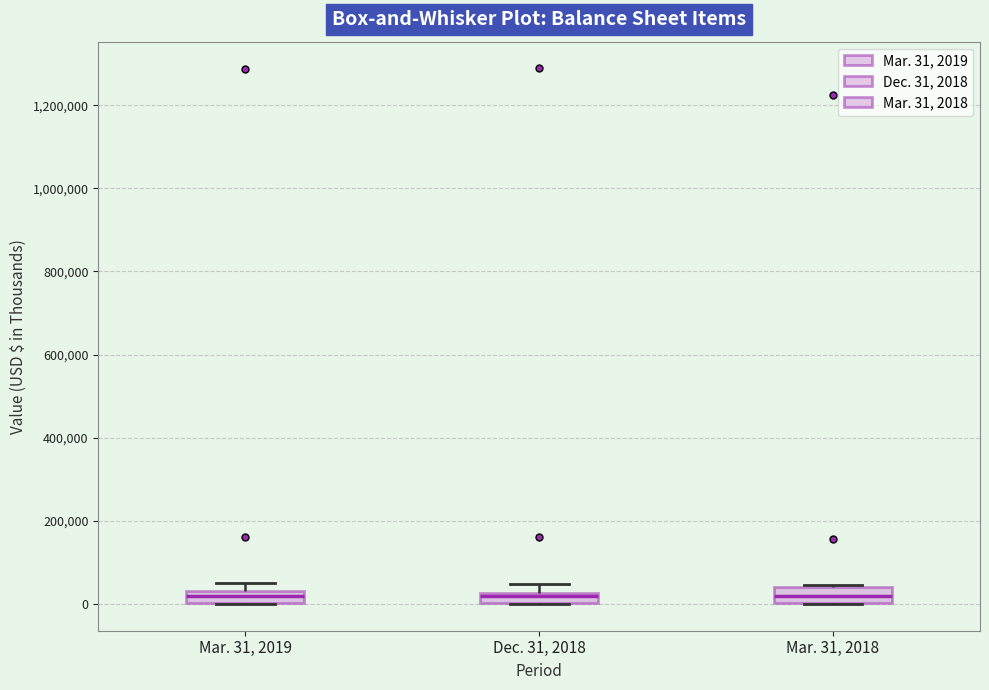

Where does the median line of the box for Mar. 31, 2019 sit on the y-axis? The values are not printed on the chart, so give them approximately, as read against the axis.

20000